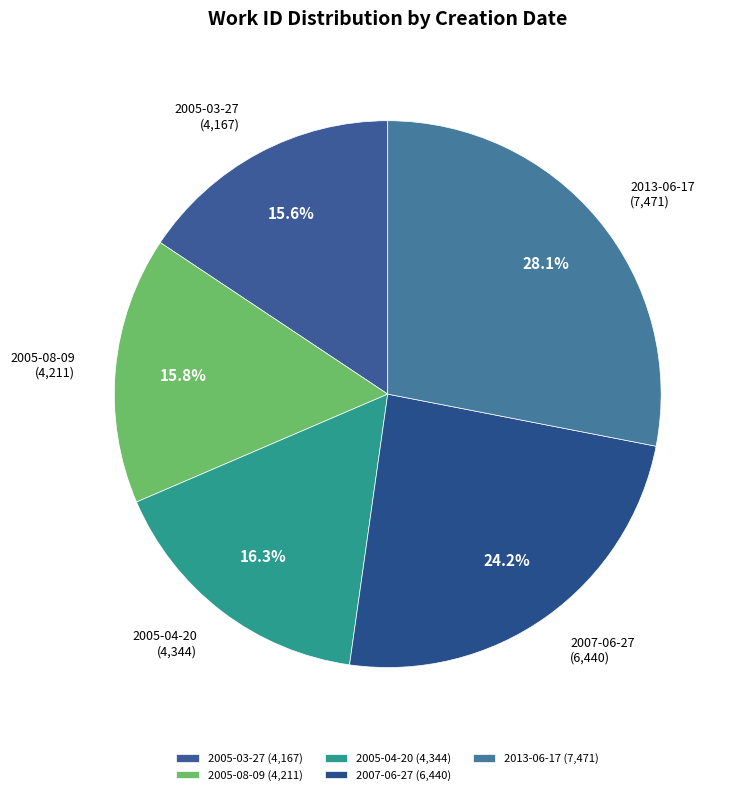

The 2005-08-09 slice represents 16% of the pie. True or false?

True